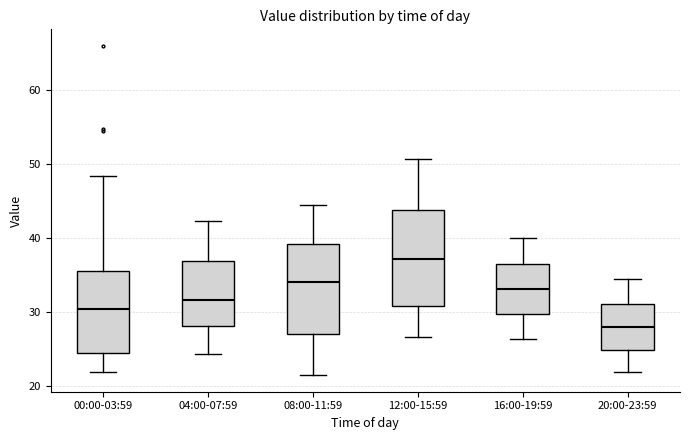

Where does the median line of the box for 00:00-03:59 sit on the y-axis? The values are not printed on the chart, so give them approximately, as read against the axis.

30